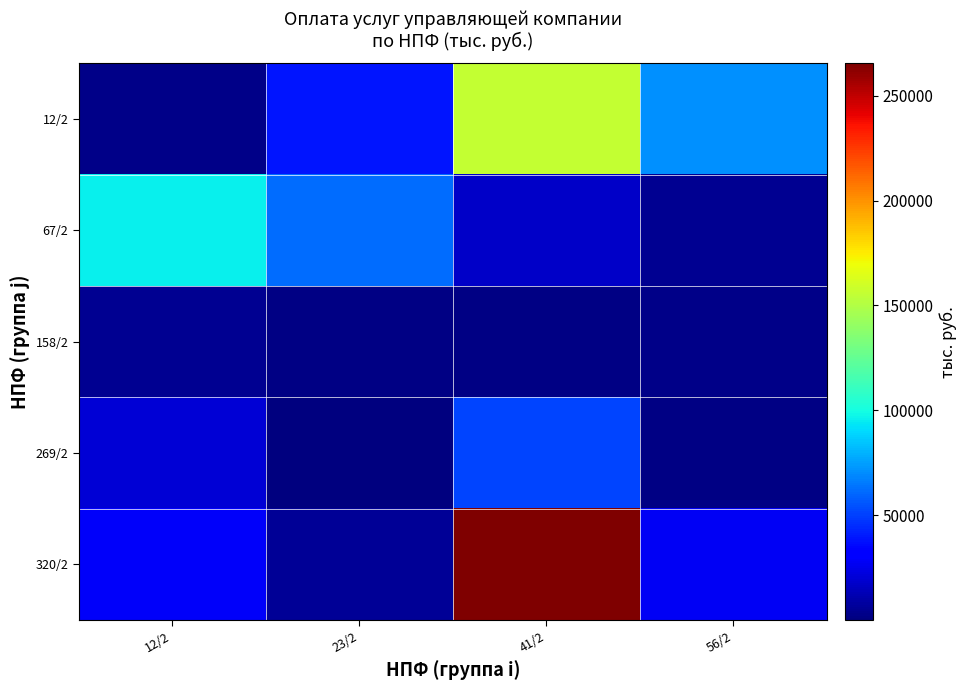

Reading left to right, list all the values displayed in this chart.

12/2: 12/2=2773.9	23/2=38468.6	41/2=156501.3	56/2=70617.5
67/2: 12/2=95805.9	23/2=62142.0	41/2=17498.4	56/2=4423.2
158/2: 12/2=5179.8	23/2=2078.8	41/2=1364.5	56/2=2197.5
269/2: 12/2=19944.2	23/2=38.4	41/2=50964.2	56/2=1505.0
320/2: 12/2=28298.6	23/2=6034.2	41/2=265379.3	56/2=27998.1